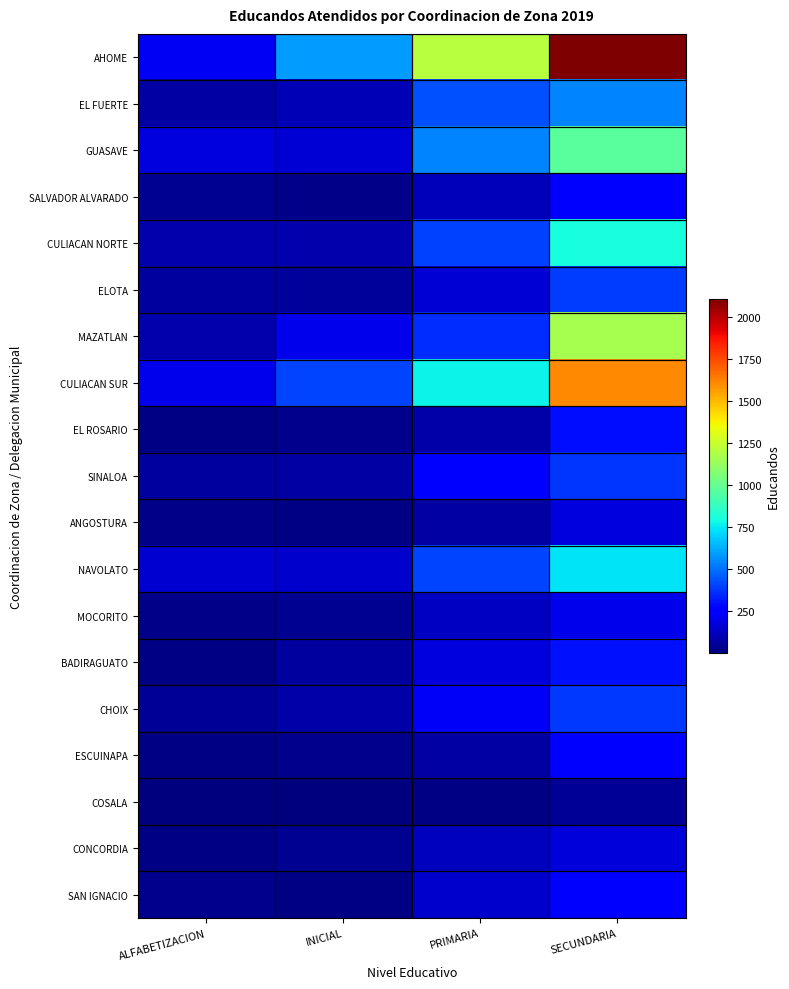

Reading left to right, transcribe all the data shown in this chart.

AHOME: ALFABETIZACION=216	INICIAL=593	PRIMARIA=1205	SECUNDARIA=2105
EL FUERTE: ALFABETIZACION=70	INICIAL=107	PRIMARIA=435	SECUNDARIA=540
GUASAVE: ALFABETIZACION=180	INICIAL=159	PRIMARIA=544	SECUNDARIA=966
SALVADOR ALVARADO: ALFABETIZACION=36	INICIAL=20	PRIMARIA=113	SECUNDARIA=271
CULIACAN NORTE: ALFABETIZACION=86	INICIAL=85	PRIMARIA=403	SECUNDARIA=802
ELOTA: ALFABETIZACION=63	INICIAL=58	PRIMARIA=165	SECUNDARIA=396
MAZATLAN: ALFABETIZACION=88	INICIAL=202	PRIMARIA=357	SECUNDARIA=1161
CULIACAN SUR: ALFABETIZACION=201	INICIAL=411	PRIMARIA=774	SECUNDARIA=1612
EL ROSARIO: ALFABETIZACION=15	INICIAL=32	PRIMARIA=84	SECUNDARIA=290
SINALOA: ALFABETIZACION=63	INICIAL=71	PRIMARIA=273	SECUNDARIA=374
ANGOSTURA: ALFABETIZACION=19	INICIAL=16	PRIMARIA=71	SECUNDARIA=182
NAVOLATO: ALFABETIZACION=154	INICIAL=143	PRIMARIA=408	SECUNDARIA=738
MOCORITO: ALFABETIZACION=19	INICIAL=38	PRIMARIA=127	SECUNDARIA=202
BADIRAGUATO: ALFABETIZACION=16	INICIAL=61	PRIMARIA=175	SECUNDARIA=303
CHOIX: ALFABETIZACION=47	INICIAL=82	PRIMARIA=228	SECUNDARIA=384
ESCUINAPA: ALFABETIZACION=16	INICIAL=31	PRIMARIA=70	SECUNDARIA=253
COSALA: ALFABETIZACION=6	INICIAL=2	PRIMARIA=13	SECUNDARIA=46
CONCORDIA: ALFABETIZACION=13	INICIAL=36	PRIMARIA=119	SECUNDARIA=174
SAN IGNACIO: ALFABETIZACION=29	INICIAL=18	PRIMARIA=142	SECUNDARIA=255